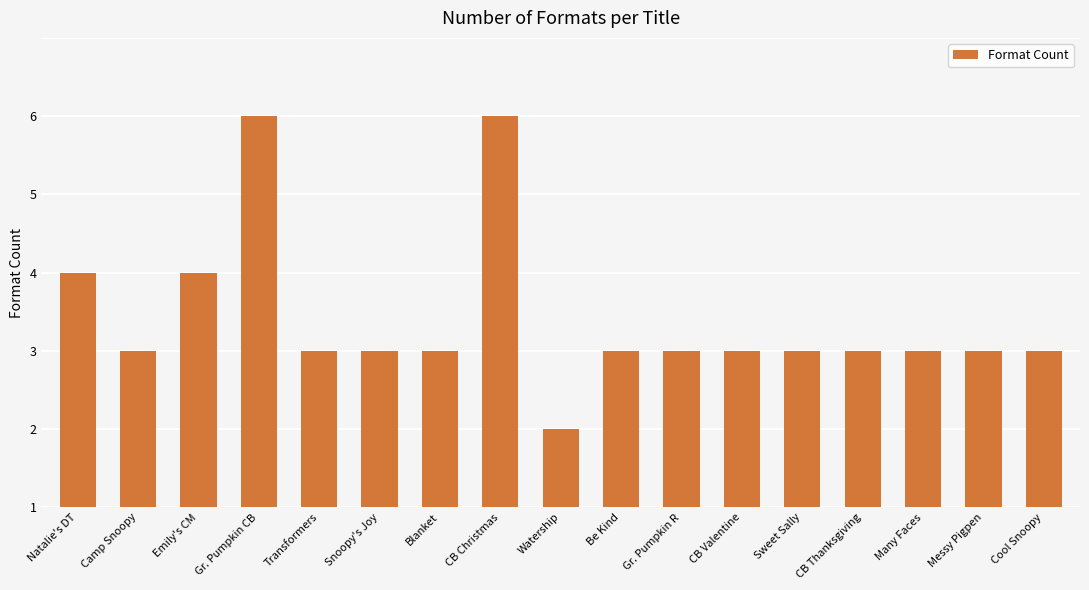

Does the chart contain any negative values?

No